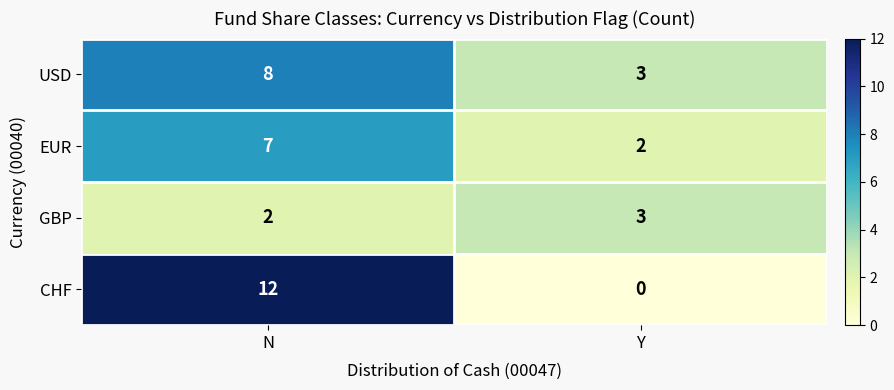

Reading left to right, extract all data points from this chart.

USD: 8	3
EUR: 7	2
GBP: 2	3
CHF: 12	0